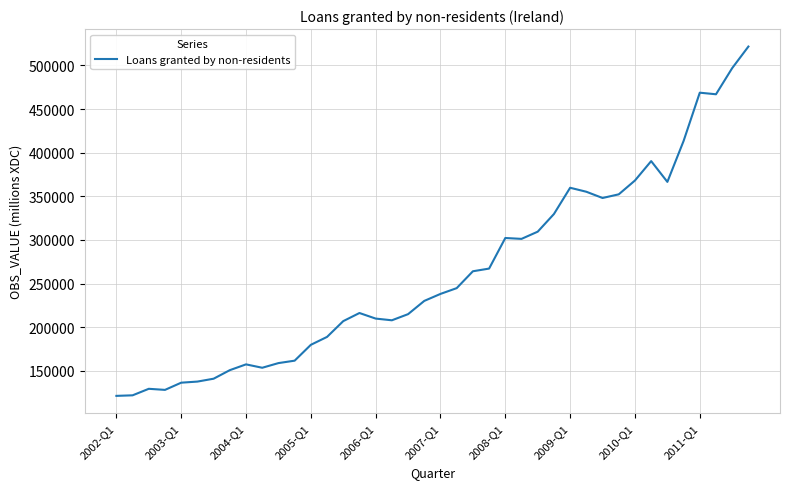

What is the minimum value shown in the chart?

121366